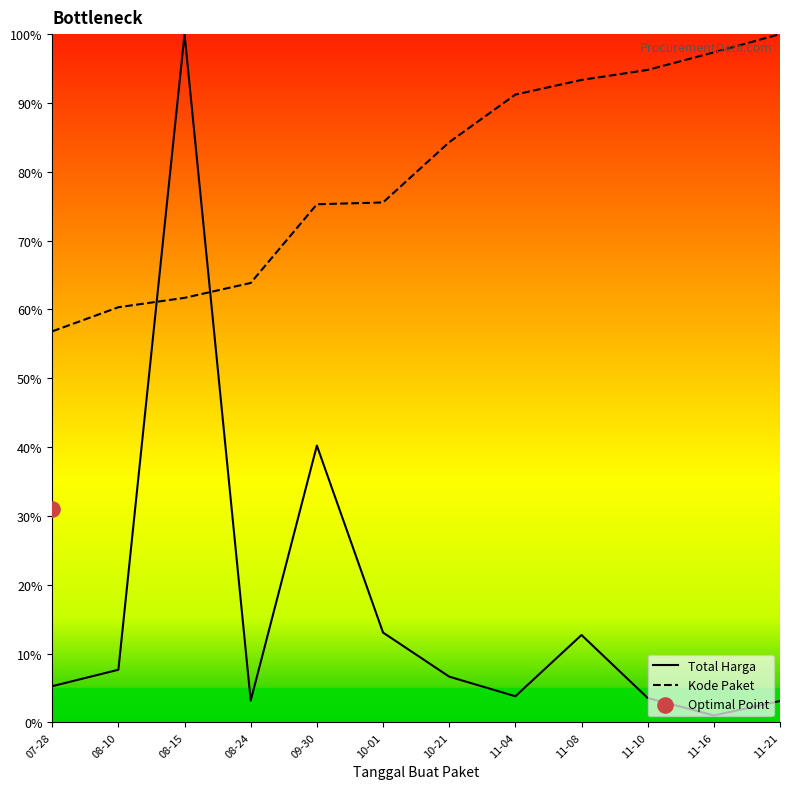

Is the value of Total Harga at 11-04 greater than the value of Kode Paket at 11-04?

No